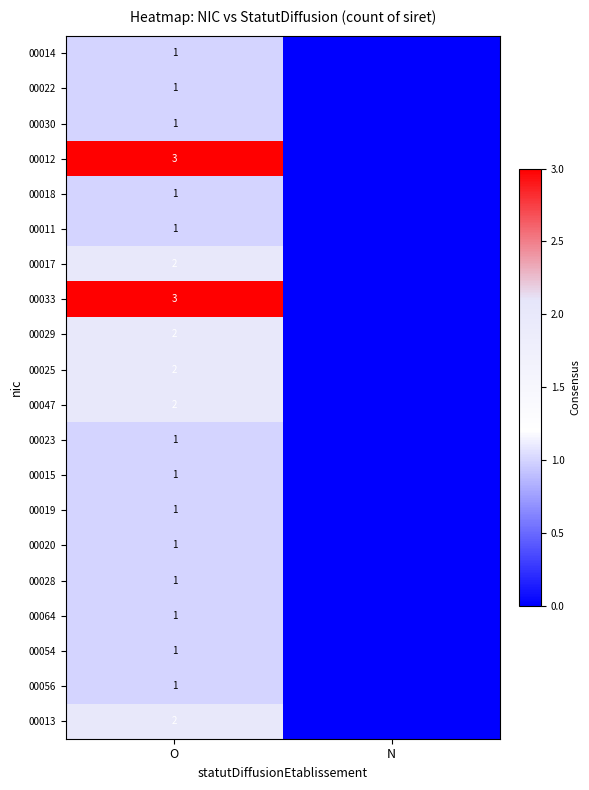

What is the total value across all series at O?

29